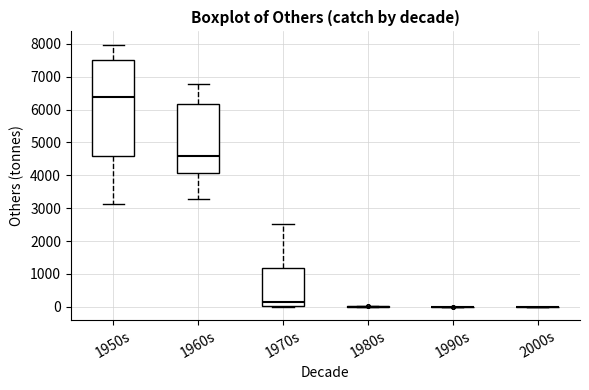

Reading left to right, transcribe this box plot: for each box, give where its median line is, the range the box spans, and where its two whiskers end, as read against the y-axis. The values are not printed on the chart, so give them approximately, as read against the axis.

1950s: median 6400, box 4600 to 7500, whiskers 3100 to 8000
1960s: median 4600, box 4100 to 6200, whiskers 3300 to 6800
1970s: median 100, box 0 to 1200, whiskers 0 to 2500
1980s: box collapsed to a line at 0, whiskers 0 to 0
1990s: box collapsed to a line at 0, whiskers 0 to 0
2000s: box collapsed to a line at 0, whiskers 0 to 0